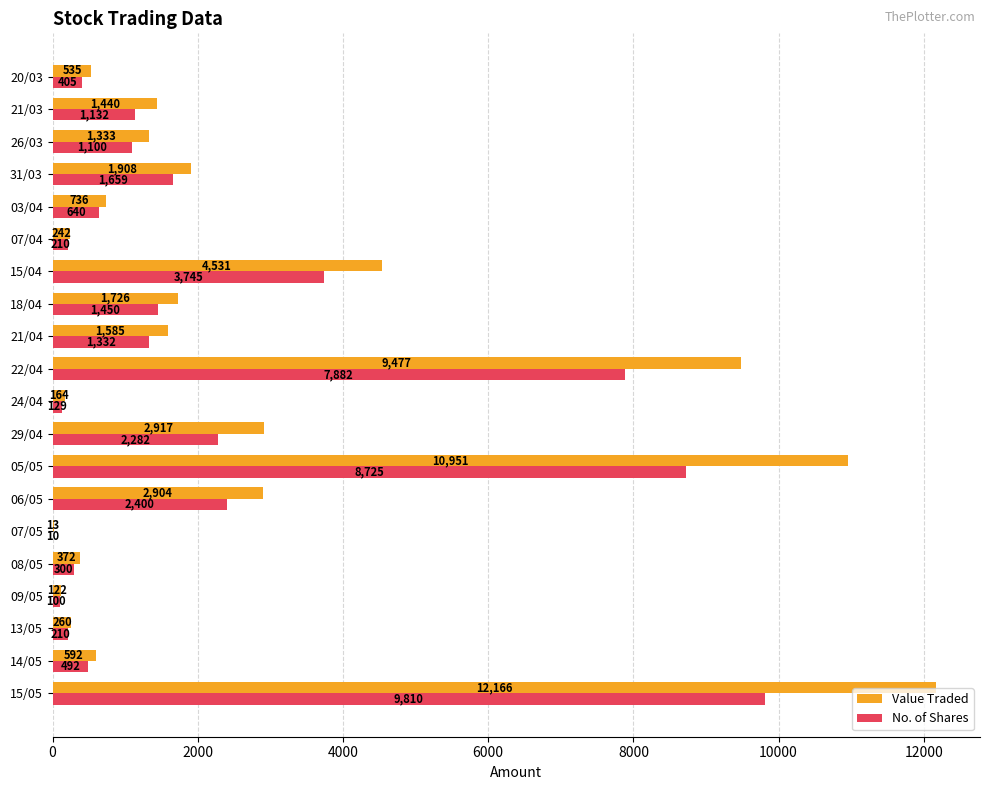

The No. of Shares series shows 10 at 07/05. True or false?

True